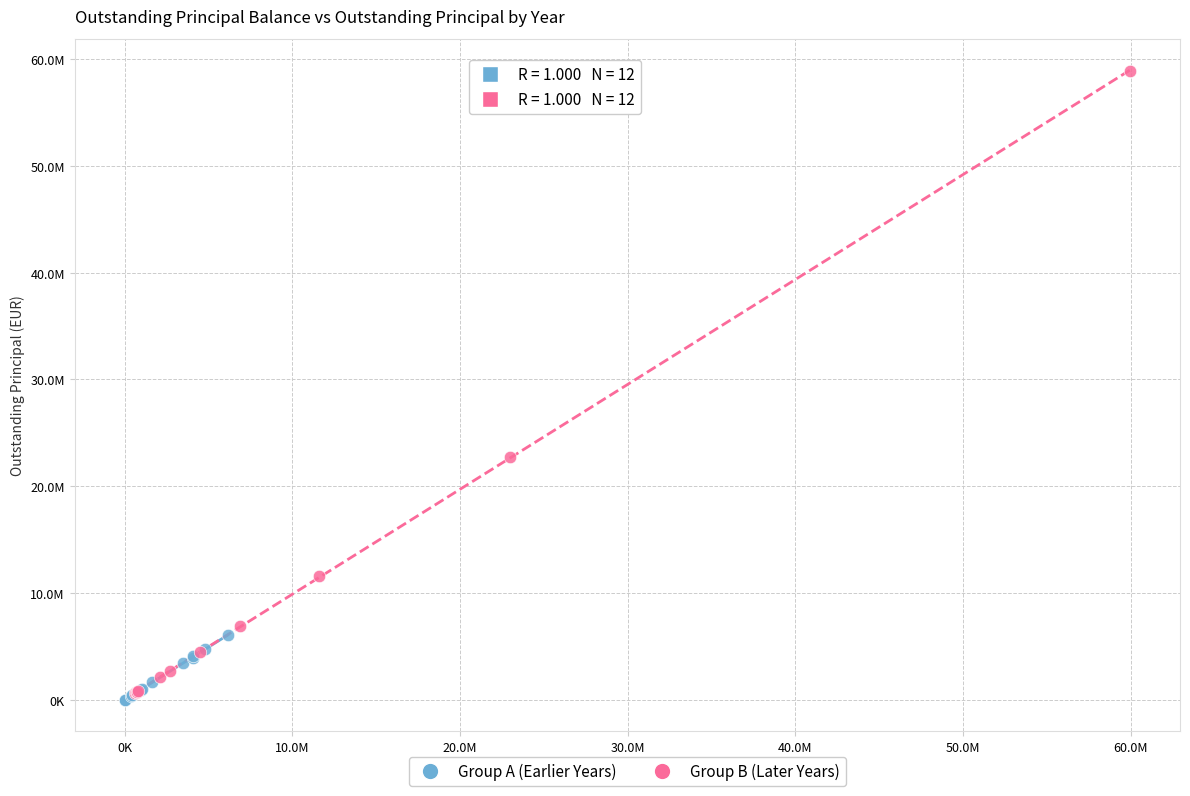

What are all the series names shown in the legend?

Group A (Earlier Years), Group B (Later Years)